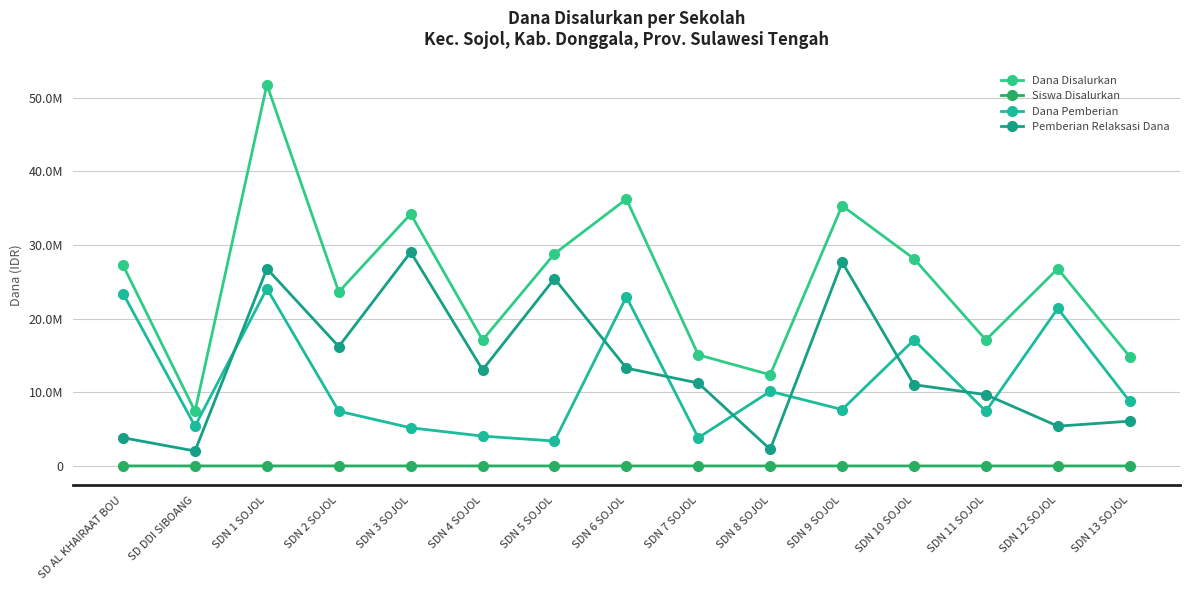

At how many categories does at least one series exceed 21807599?

9